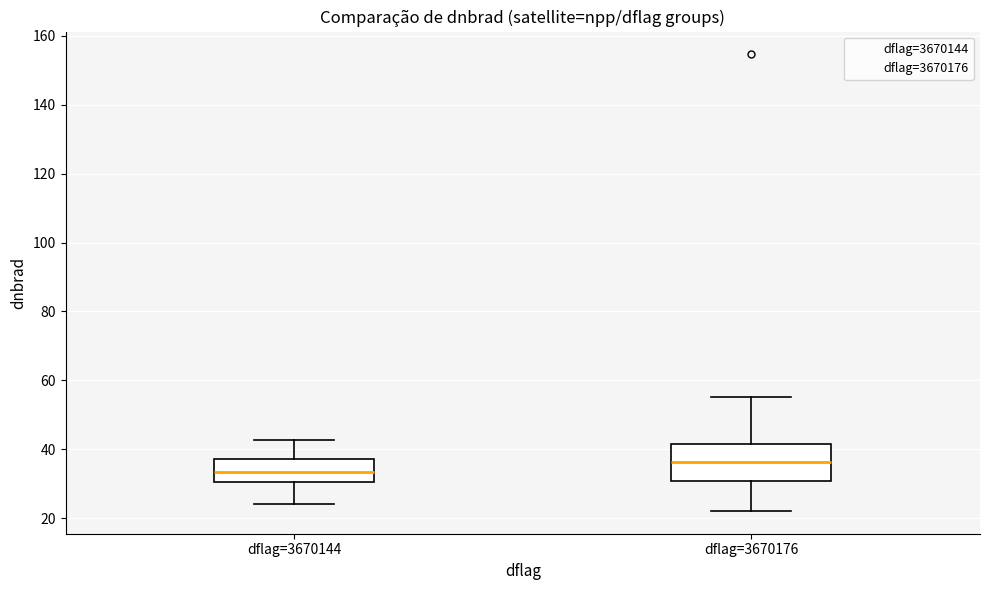

Reading left to right, transcribe this box plot: for each box, give where its median line is, the range the box spans, and where its two whiskers end, as read against the y-axis. The values are not printed on the chart, so give them approximately, as read against the axis.

dflag=3670144: median 34, box 30 to 38, whiskers 24 to 42
dflag=3670176: median 36, box 30 to 42, whiskers 22 to 56